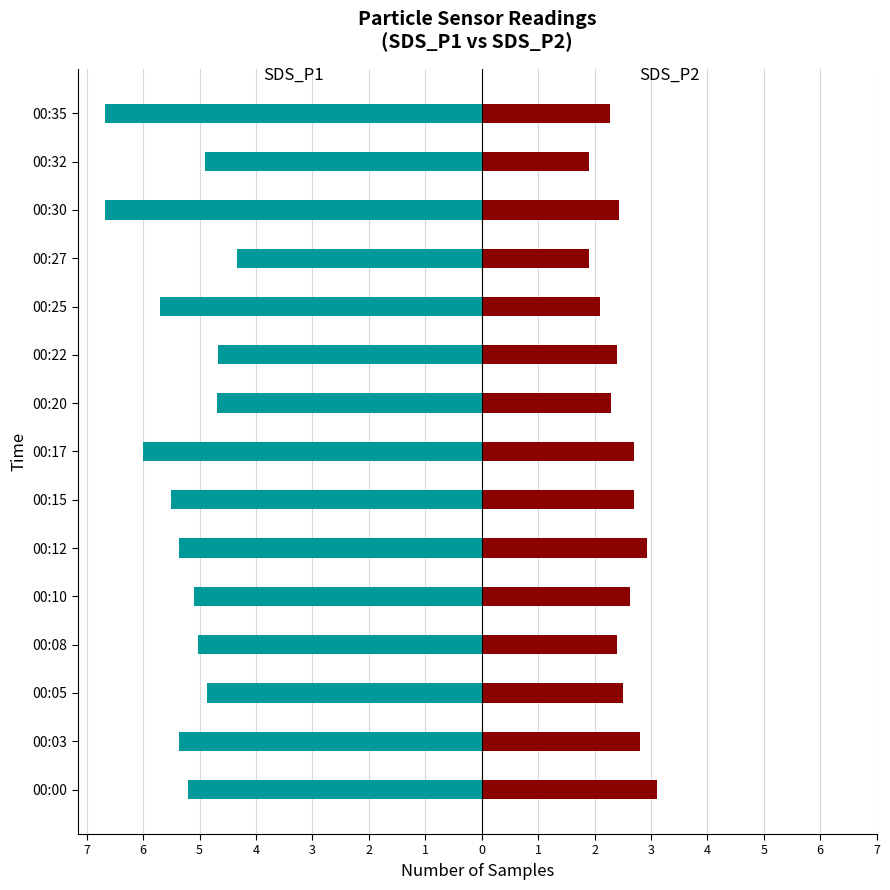

Are the bars horizontal?

Yes